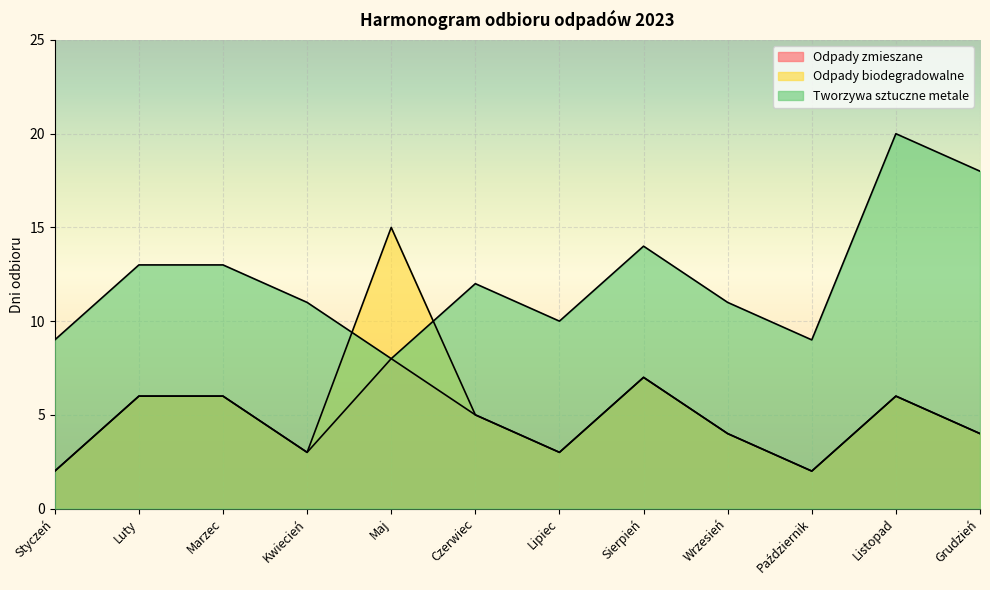

Which series has the widest spread of values?

Odpady biodegradowalne